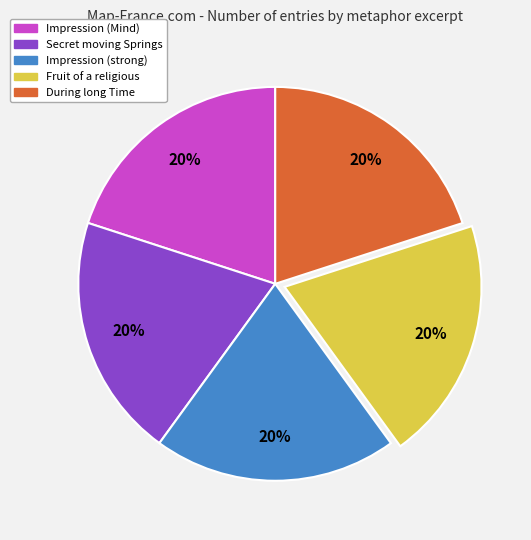

What is the ratio of the value at During long Time to the value at Fruit of a religious?

1.0